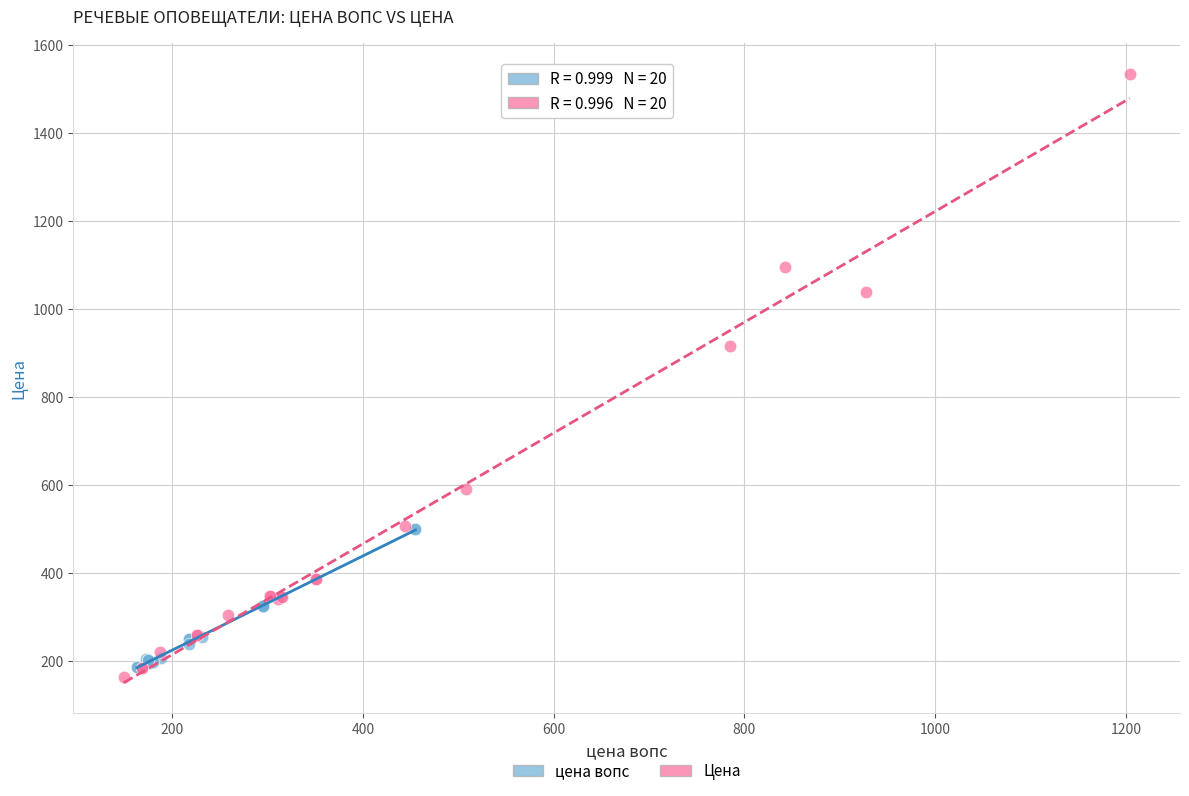

Which series contains the highest Y value?

Цена